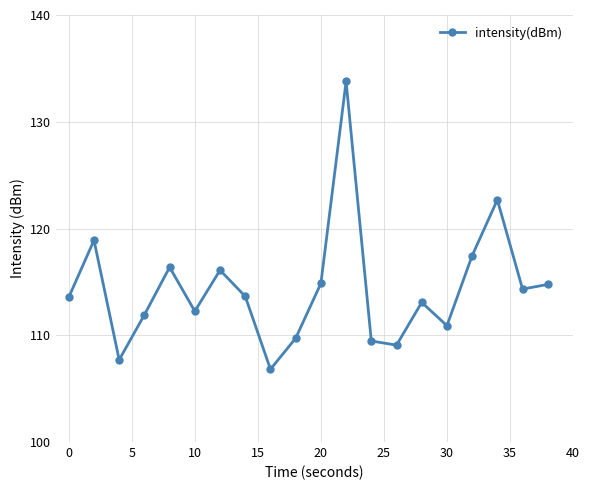

What is the sum of all values?

2287.4